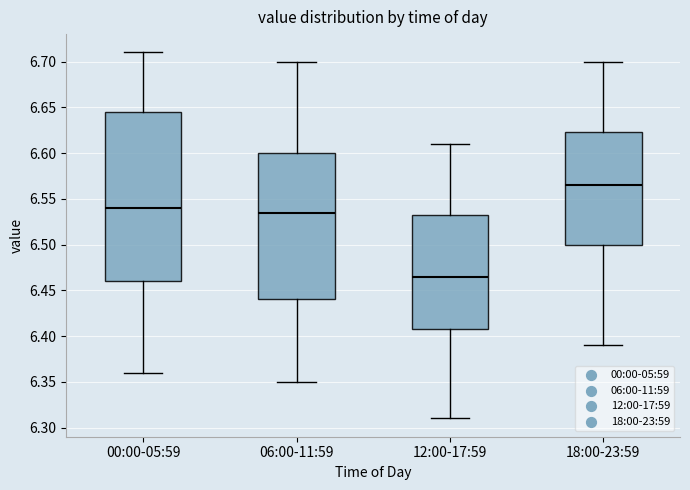

Reading left to right, read every box against the y-axis: the position of its median line, the range the box covers, and the ends of its whiskers. The values are not printed on the chart, so give them approximately, as read against the axis.

00:00-05:59: median 6.540, box 6.460 to 6.645, whiskers 6.360 to 6.710
06:00-11:59: median 6.535, box 6.440 to 6.600, whiskers 6.350 to 6.700
12:00-17:59: median 6.465, box 6.410 to 6.535, whiskers 6.310 to 6.610
18:00-23:59: median 6.565, box 6.500 to 6.625, whiskers 6.390 to 6.700